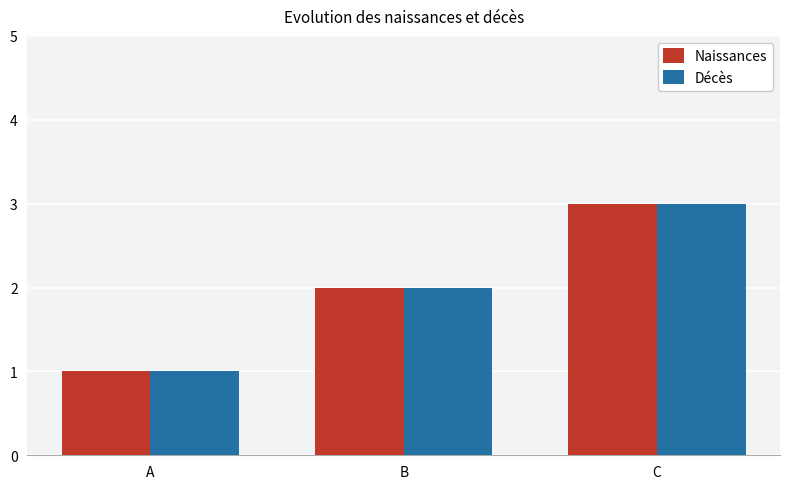

Reading right to left, list all the values displayed in this chart.

Naissances: C=3	B=2	A=1
Décès: C=3	B=2	A=1